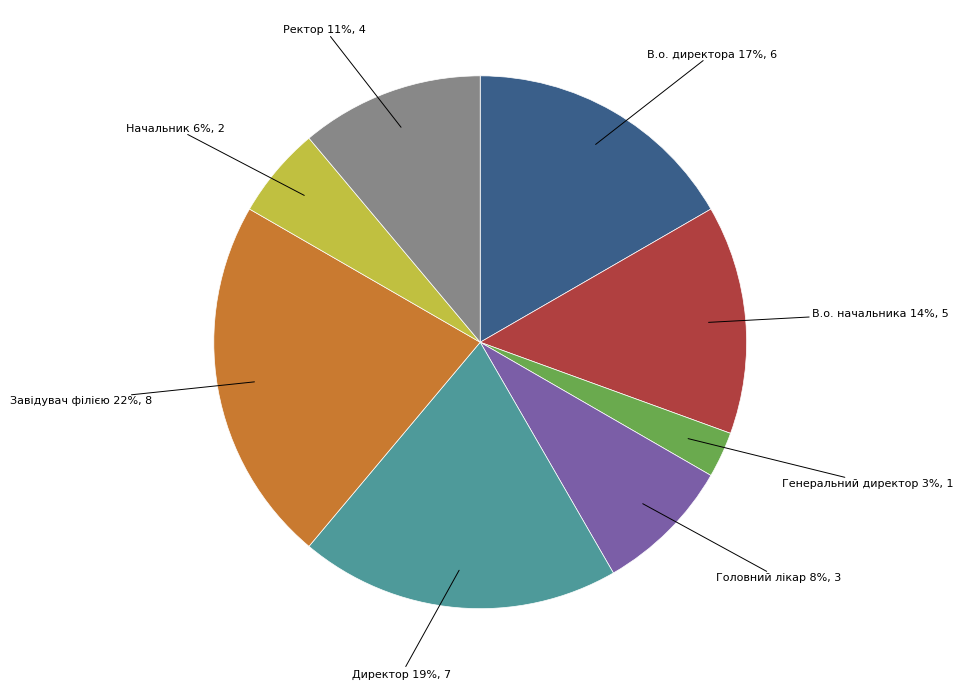

Count the number of slices in the pie.

8